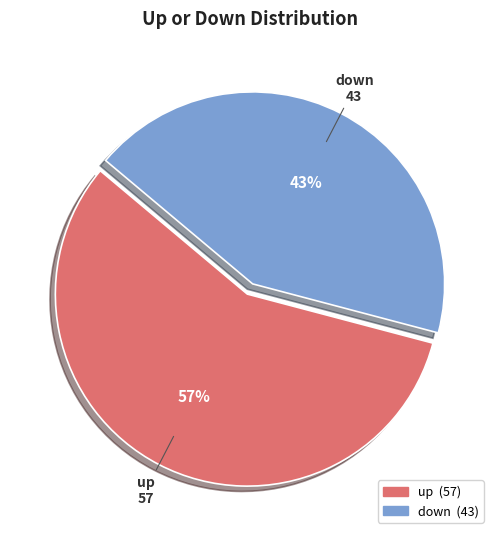

The down slice represents 43% of the pie. True or false?

True